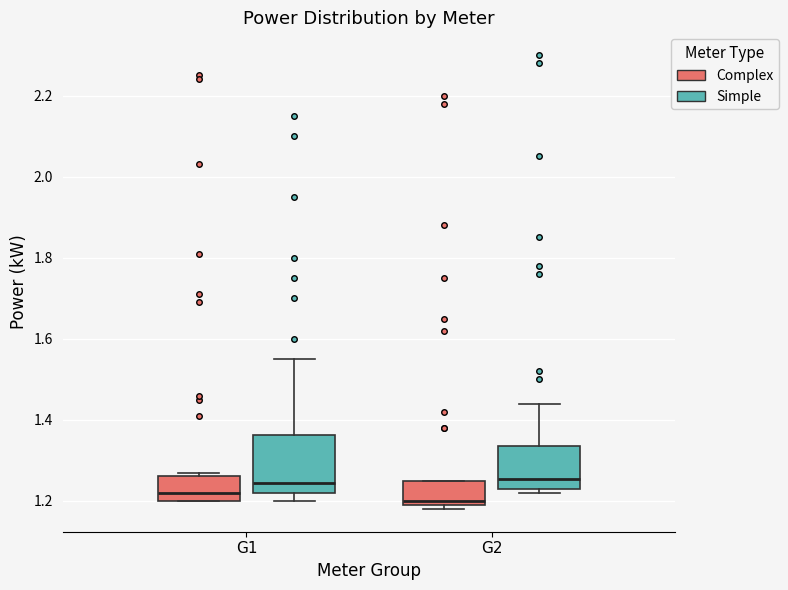

Reading left to right, transcribe this box plot: for each box, give where its median line is, the range the box spans, and where its two whiskers end, as read against the y-axis. The values are not printed on the chart, so give them approximately, as read against the axis.

G1 (Complex): median 1.22, box 1.20 to 1.26, whiskers 1.20 to 1.28
G1 (Simple): median 1.24, box 1.22 to 1.36, whiskers 1.20 to 1.56
G2 (Complex): median 1.20 (just above the box's lower edge), box 1.20 to 1.26, whiskers 1.18 to 1.26
G2 (Simple): median 1.26, box 1.24 to 1.34, whiskers 1.22 to 1.44